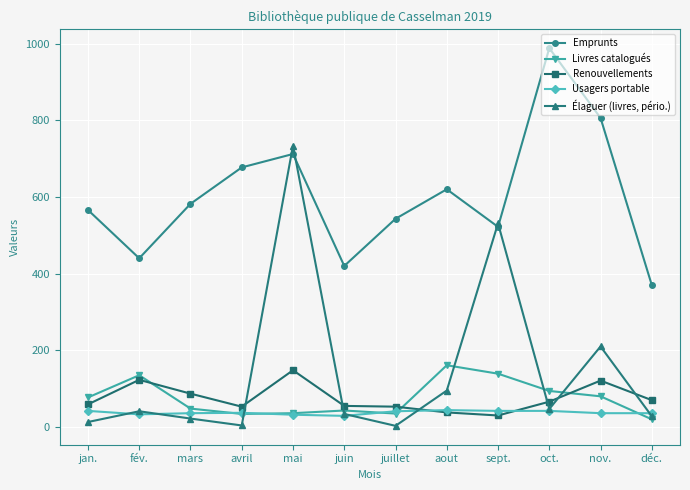

At which category is the sum across all series the highest?

mai